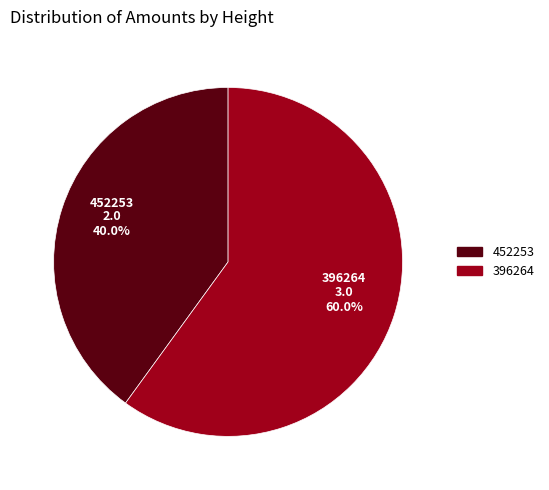

True or false: 452253 accounts for 40% of the total.

True